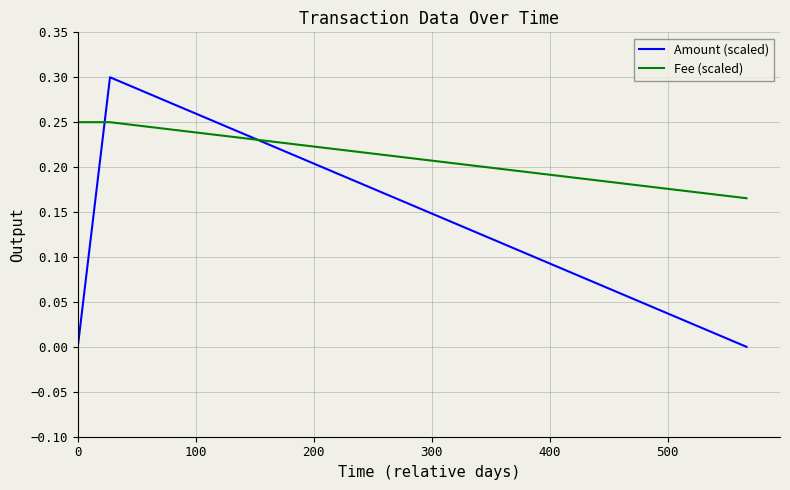

Count the Fee (scaled) values in the range 0 to 1.

4